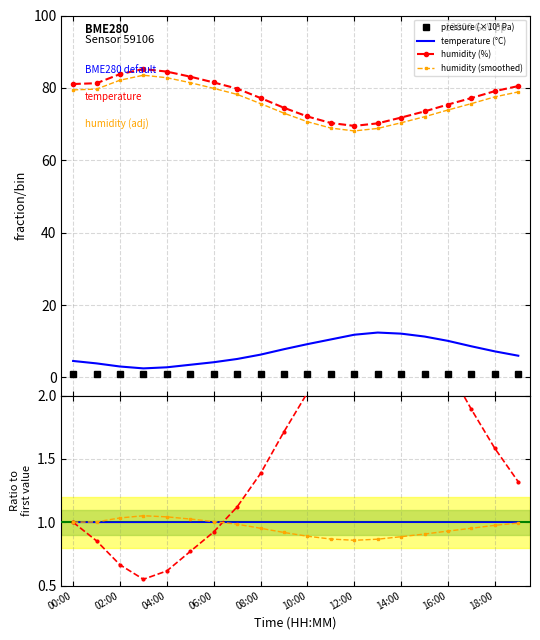

Between 05:00 and 11:00, which series saw the biggest shift?

humidity